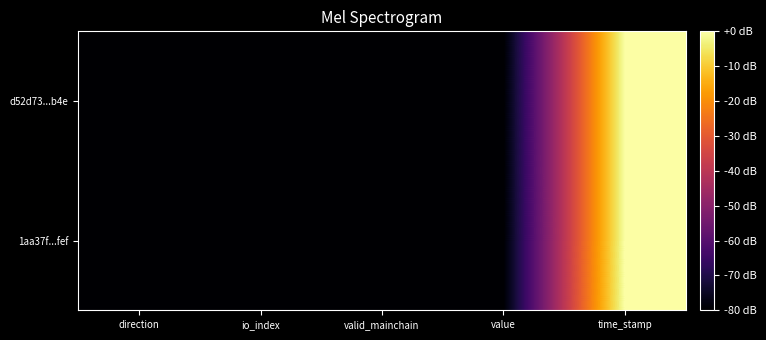

Which series has the largest total across all categories?

1aa37f...fef